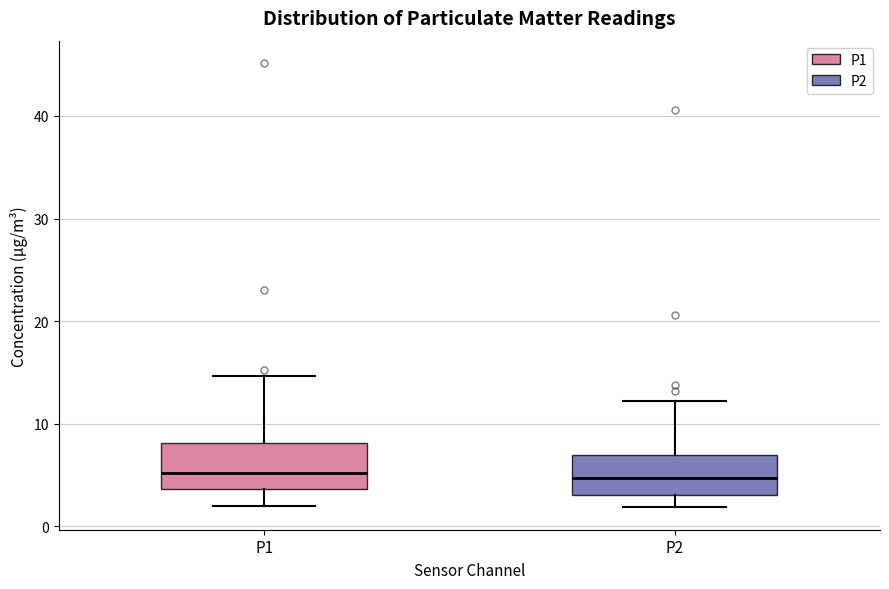

Where is the lower edge of the box for P1 on the y-axis? The values are not printed on the chart, so give them approximately, as read against the axis.

4